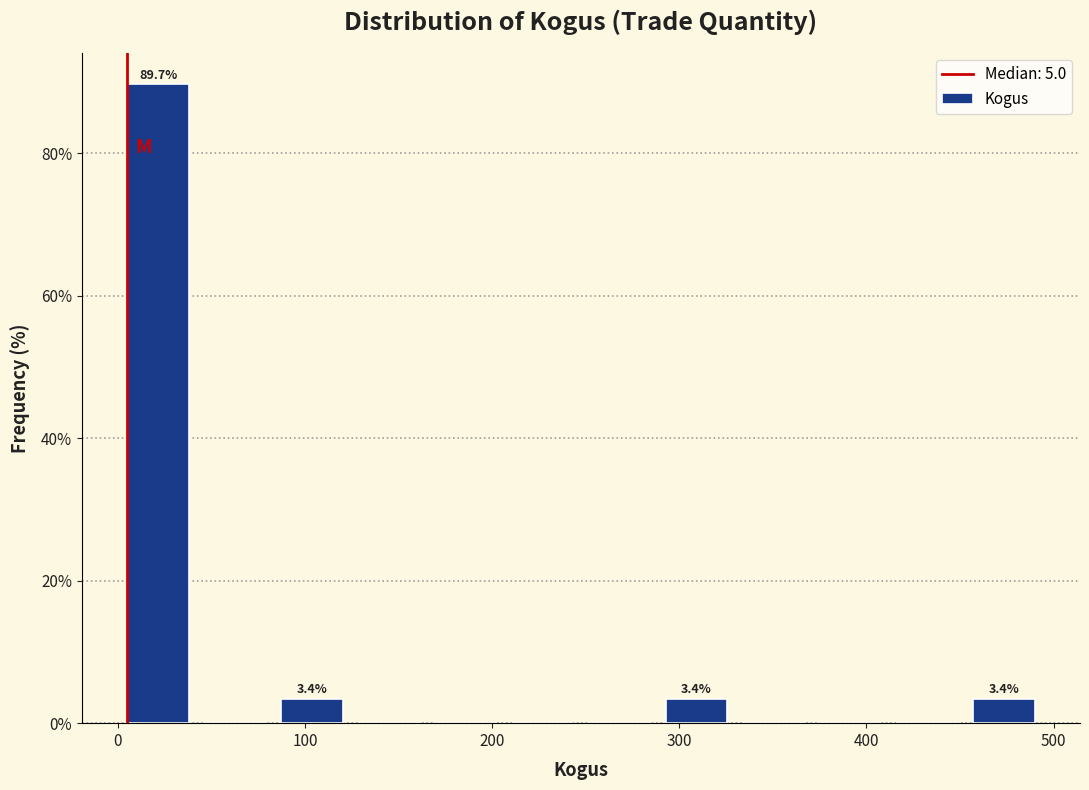

Over which range of the x-axis is the bar tallest?

0 to 40